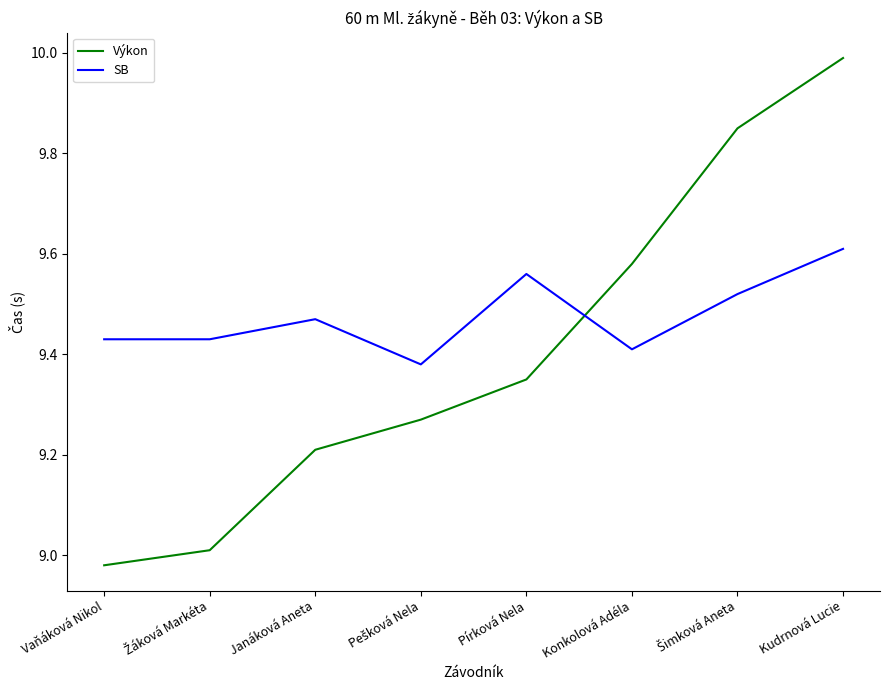

Rank the series by their average value, from lowest to highest.

Výkon, SB